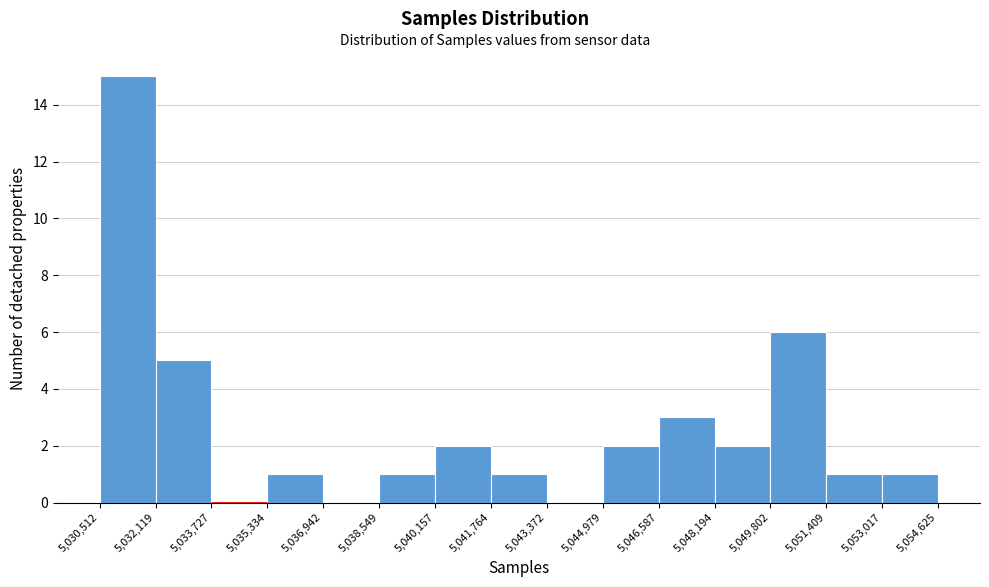

How tall is the bar that spans 5,048,194 to 5,049,802 on the x-axis? The values are not printed on the chart, so give them approximately, as read against the axis.

2